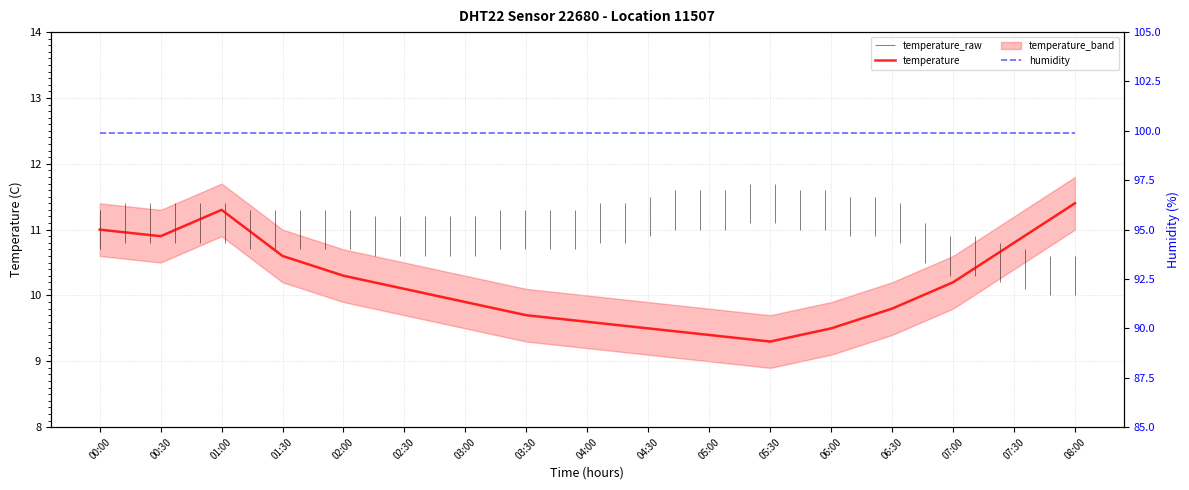

At which category does the chart reach its peak across all series?

00:00